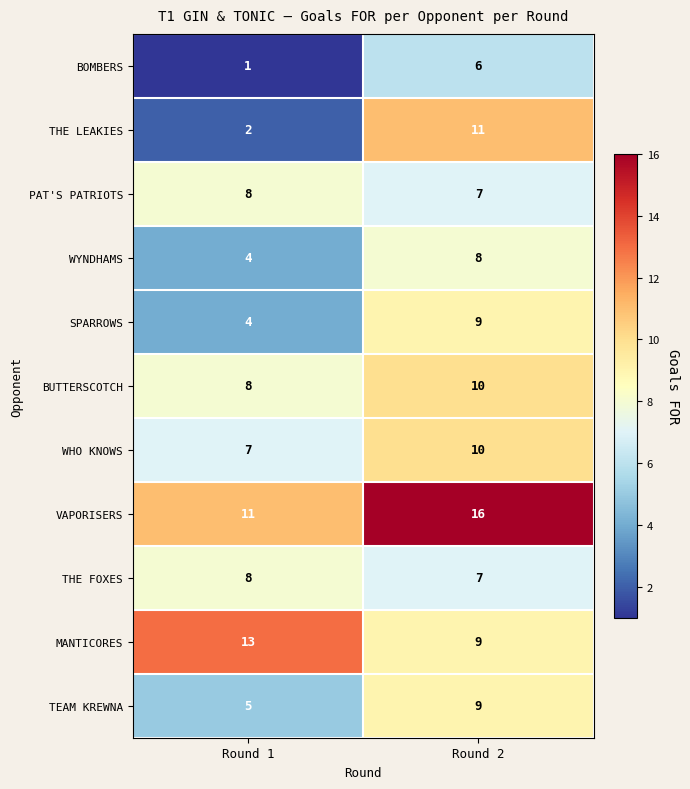

List the labels in order of WYNDHAMS value, largest first.

Round 2, Round 1